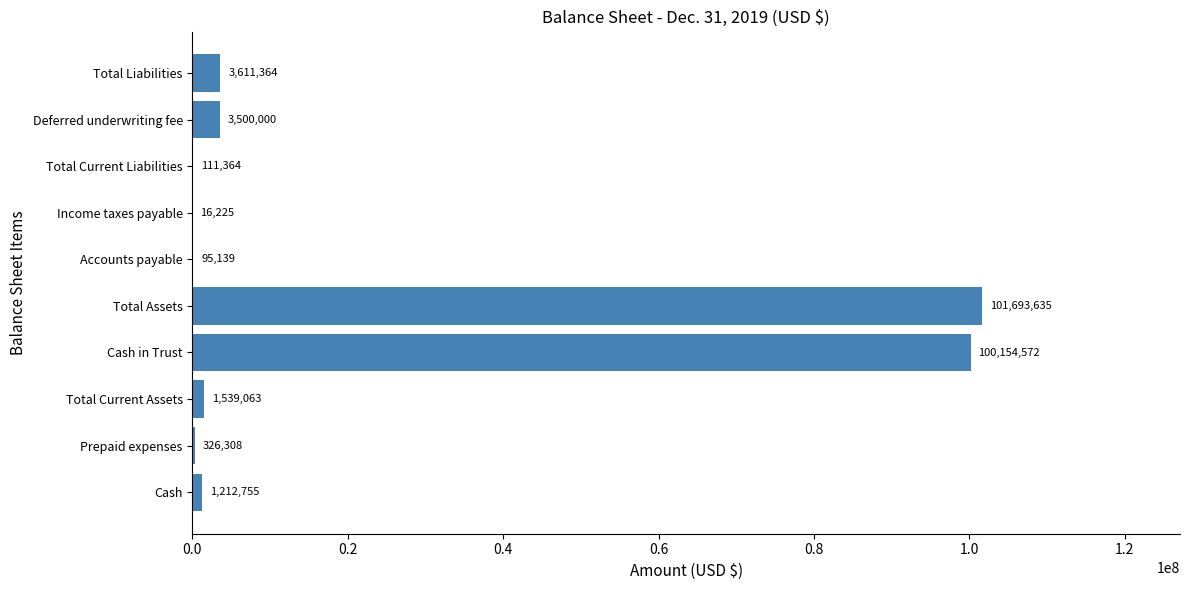

What is the change in value from Cash in Trust to Total Assets?

+1539063